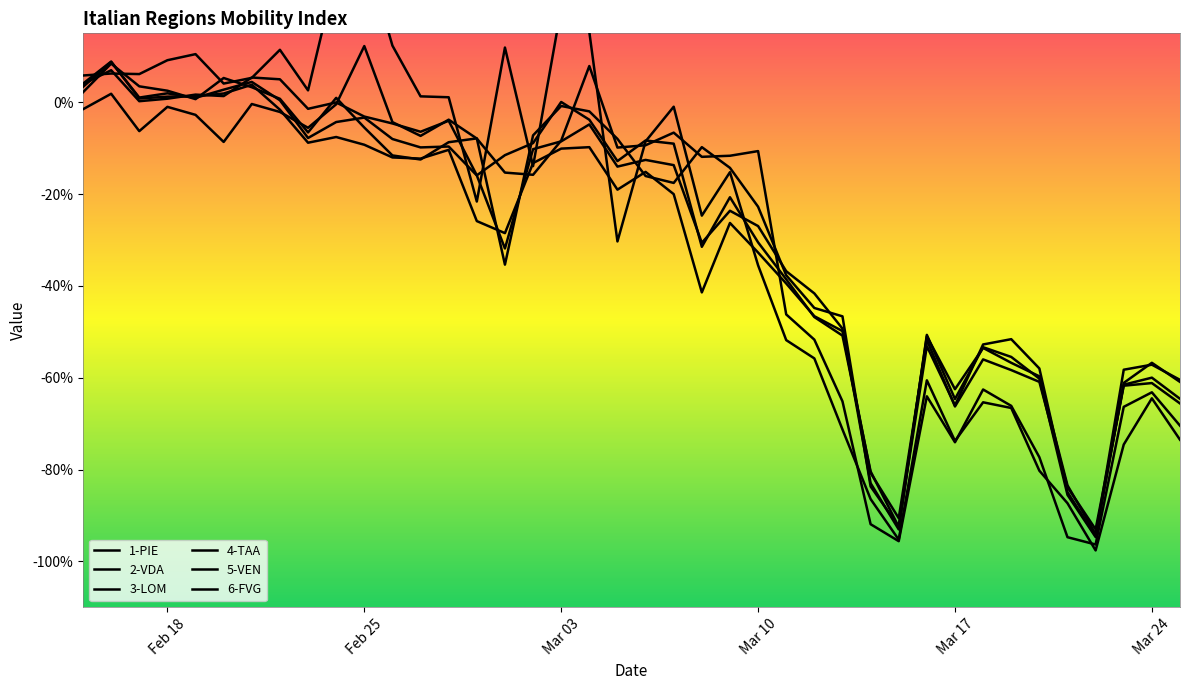

What are all the series names shown in the legend?

1-PIE, 2-VDA, 3-LOM, 4-TAA, 5-VEN, 6-FVG